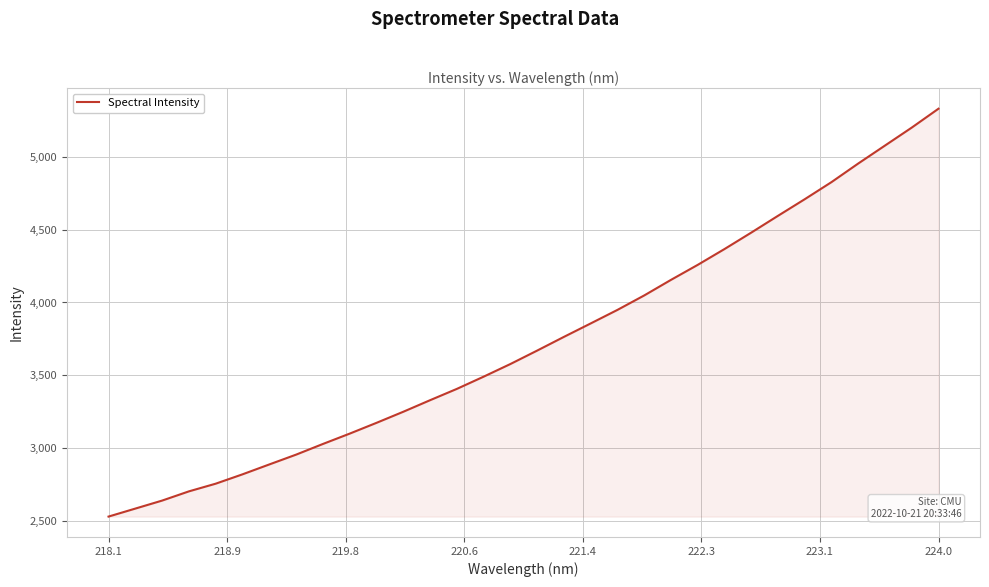

Does the chart display data point markers on the line(s)?

No